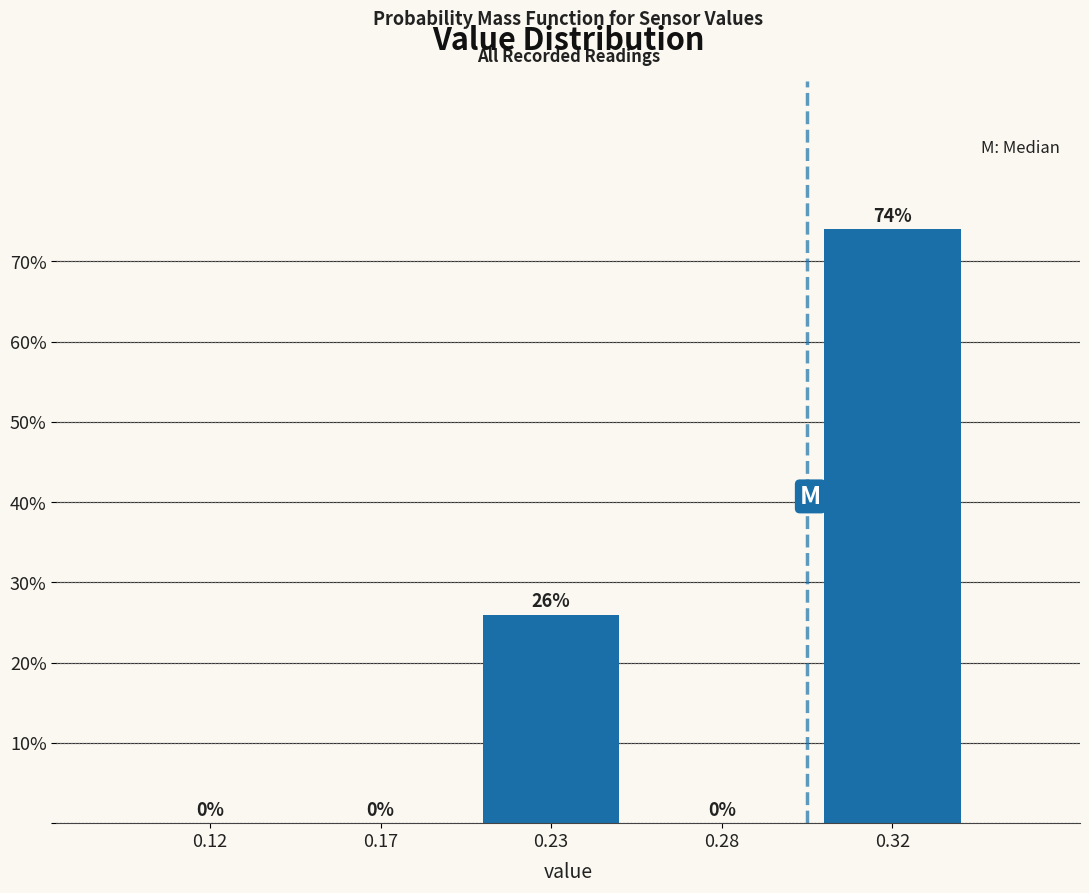

Reading left to right, list all the values displayed in this chart.

0.12=0.0	0.17=0.0	0.23=26.0	0.28=0.0	0.32=74.0